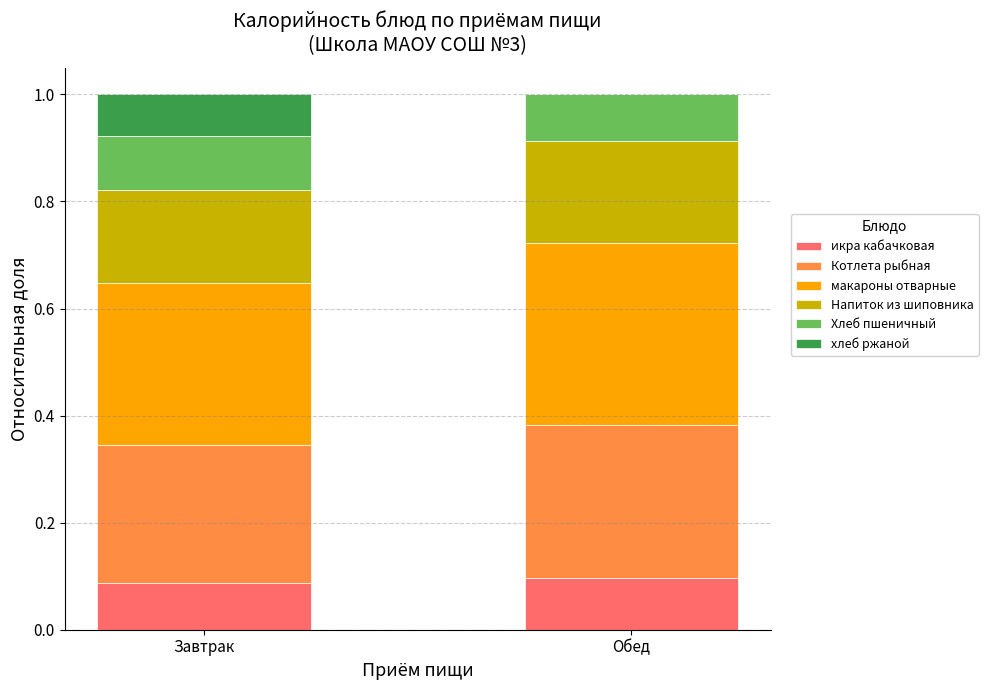

Is it true that икра кабачковая equals 0.1 at Обед?

True